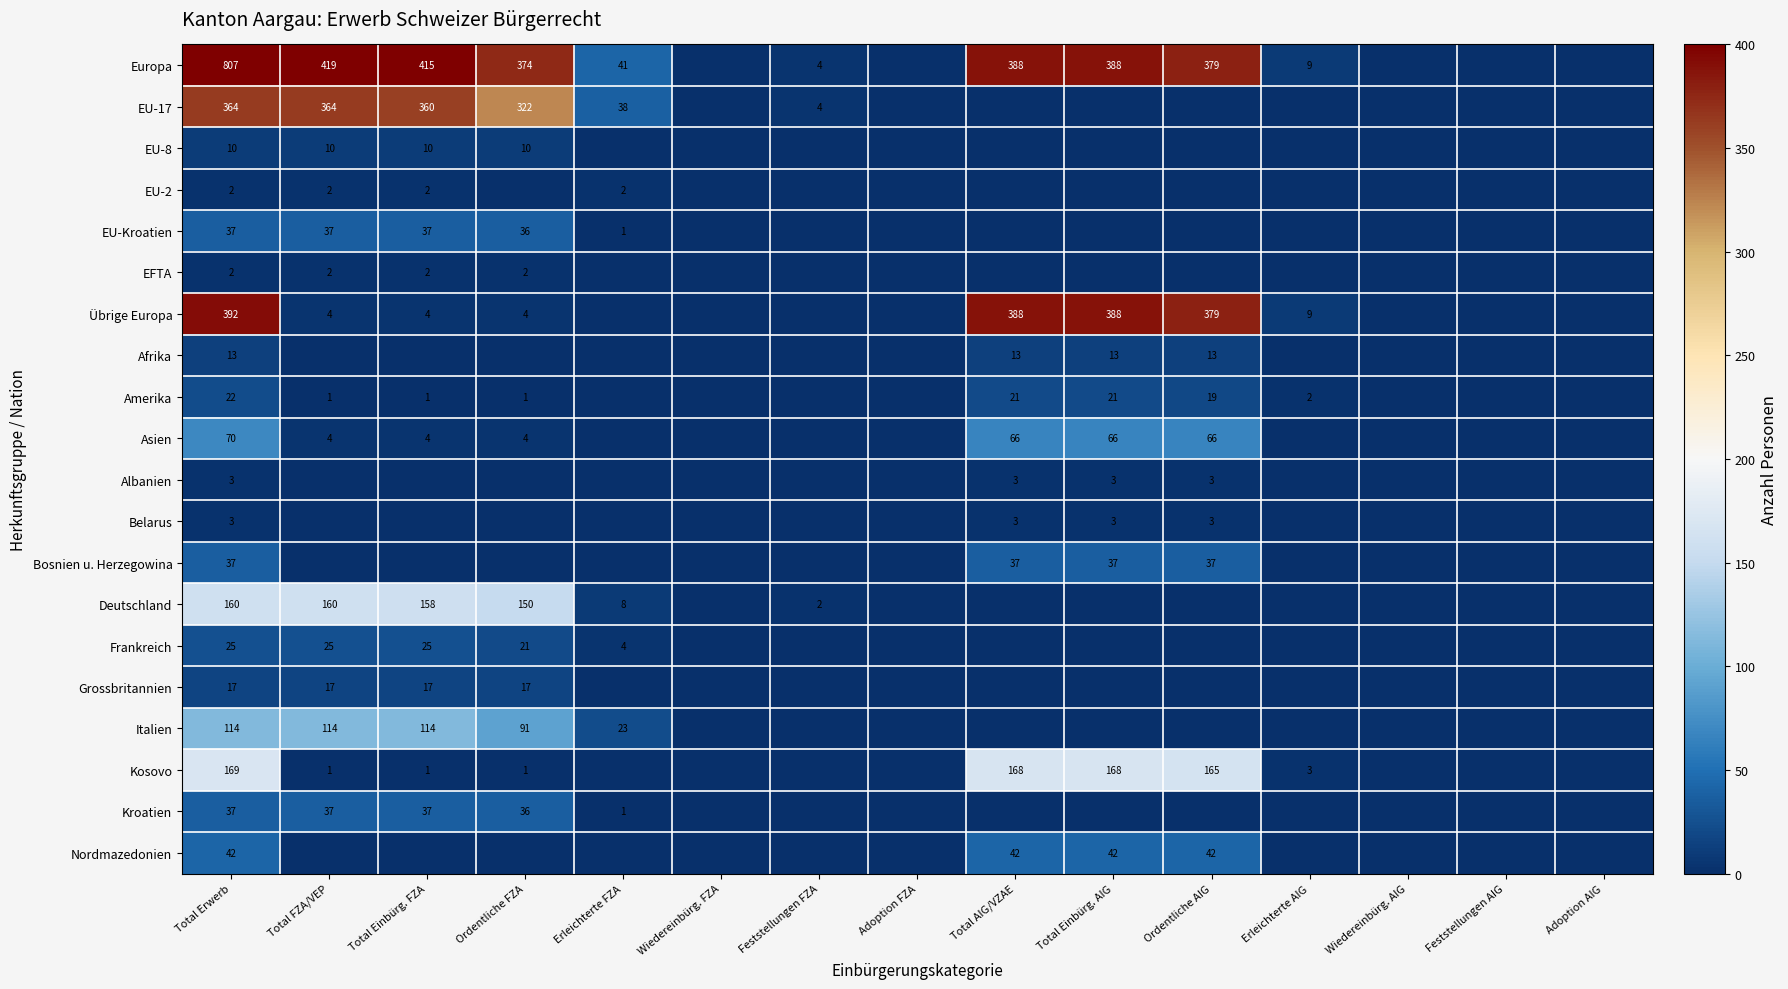

Is it true that Asien equals 87 at Ordentliche AIG?

False